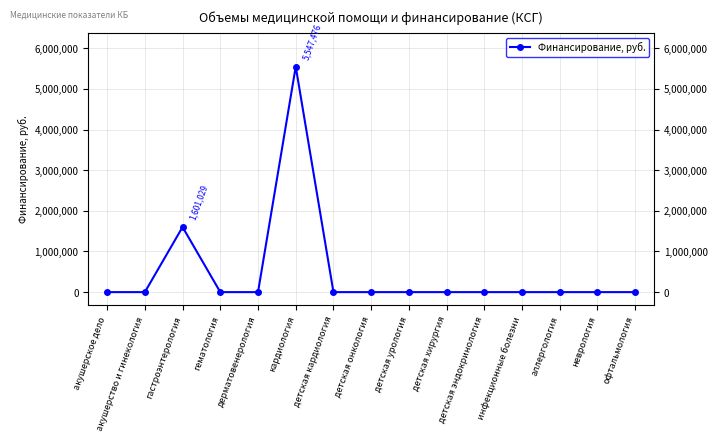

What is the label of the 7th point from the left?

детская кардиология